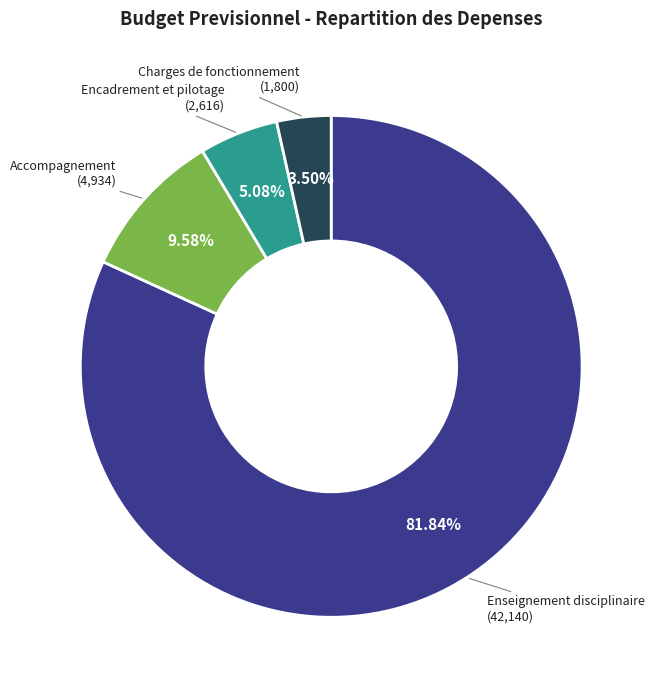

To the nearest percent, what is the difference between the largest and smallest slice percentages?

78%